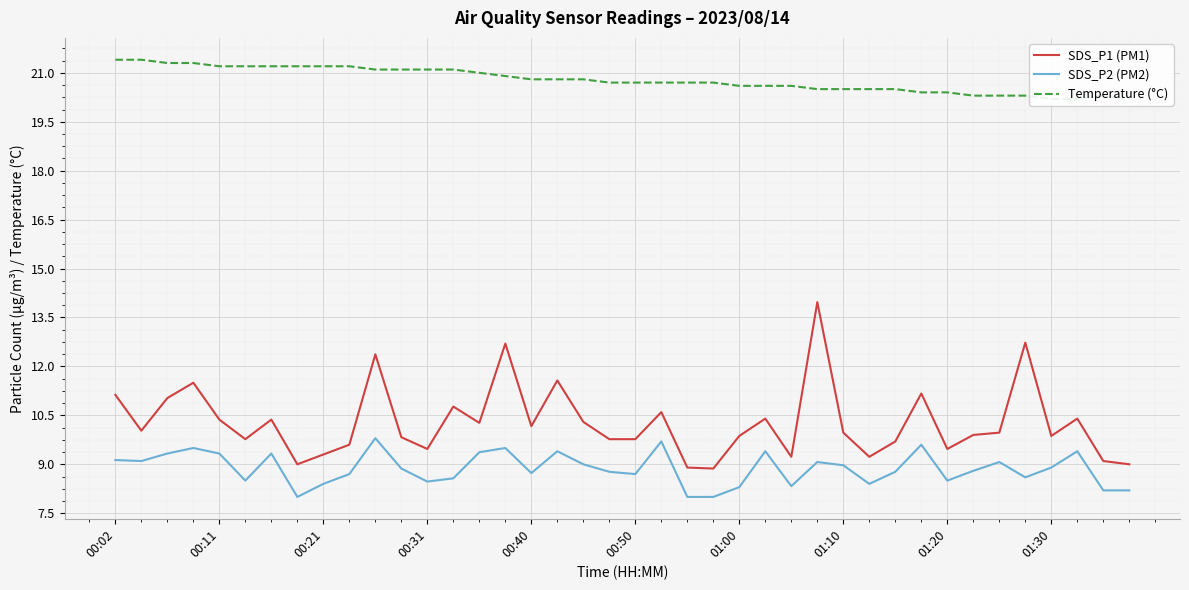

What is the value of the SDS_P1 (PM1) point at the 39th from the left?

9.1